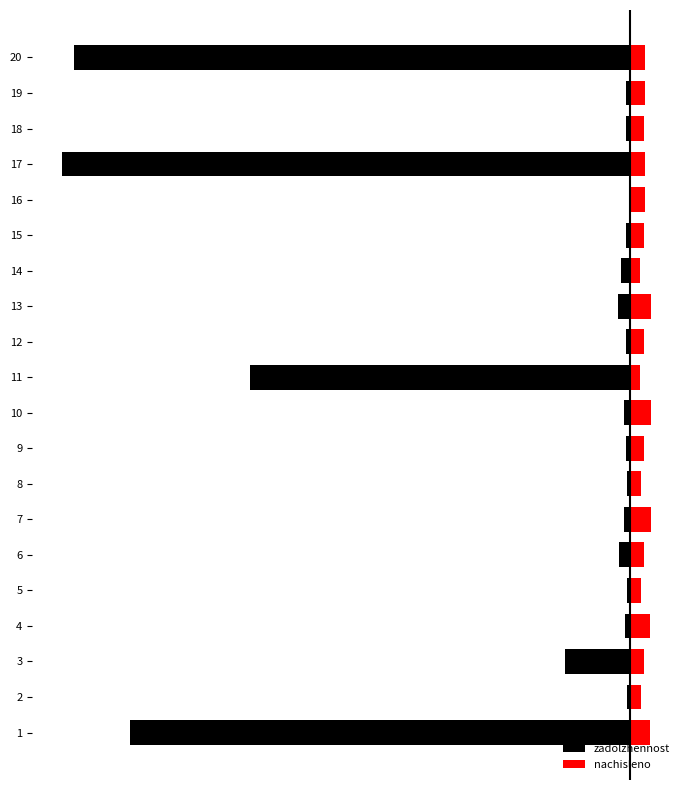

The nachisleno series shows 5.1 at 13. True or false?

False